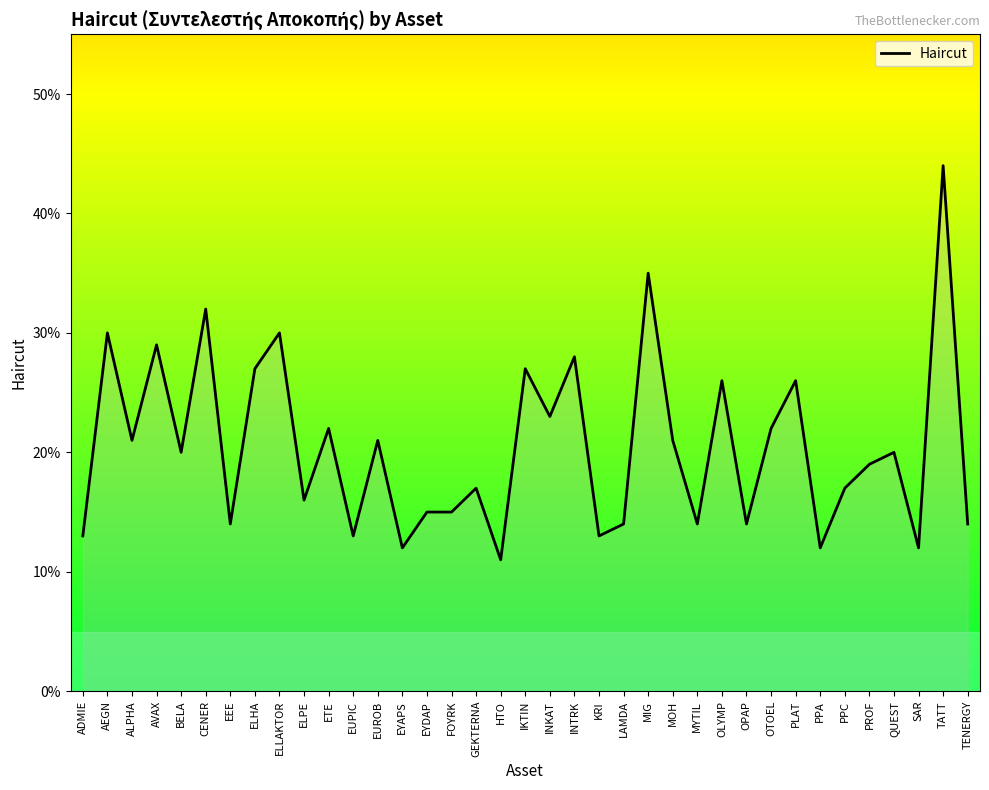

Does the chart have visible grid lines?

No